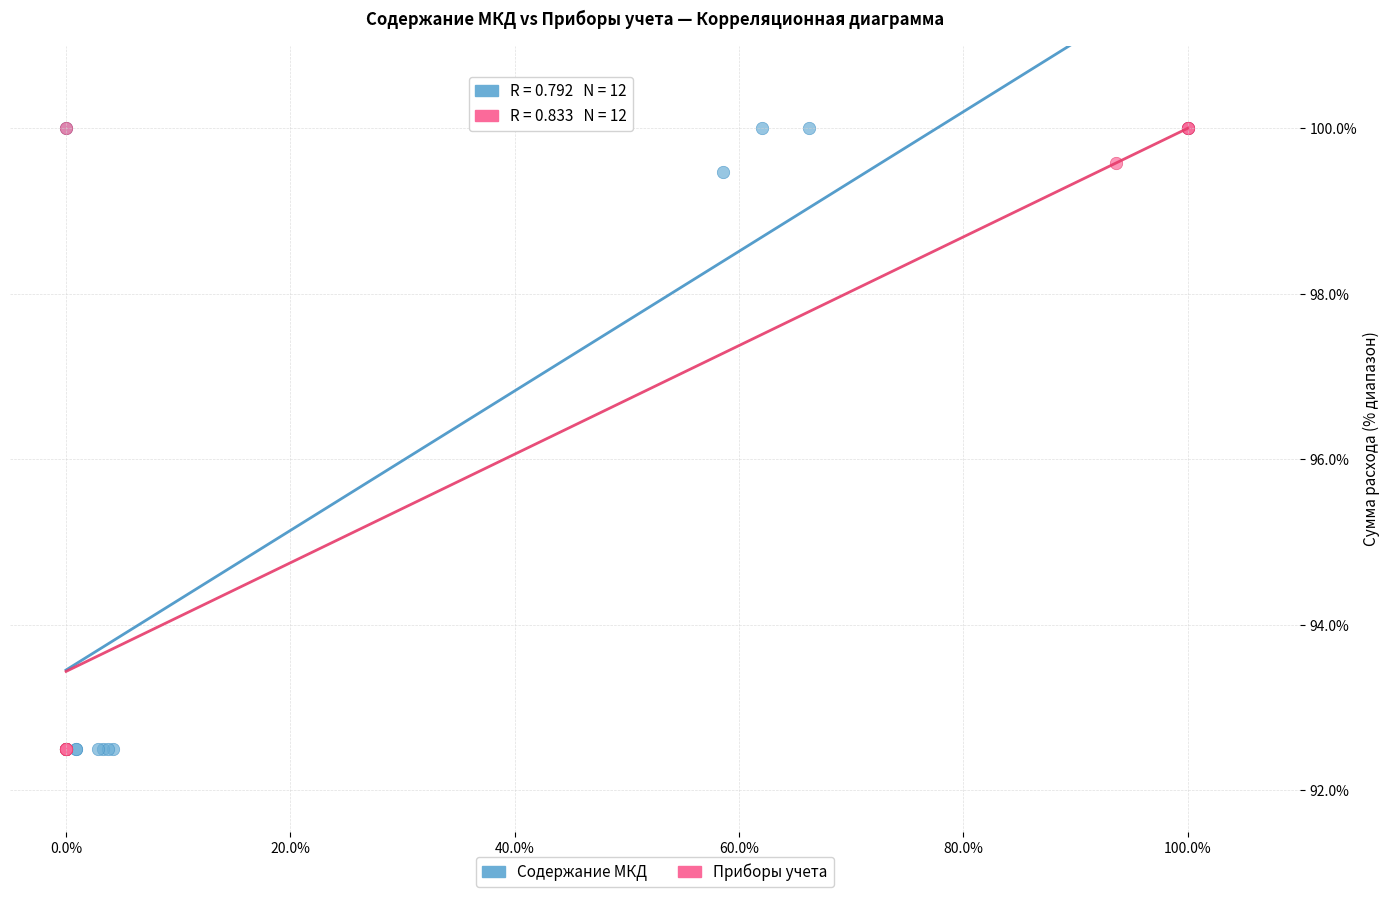

What are all the series names shown in the legend?

Содержание МКД, Приборы учета